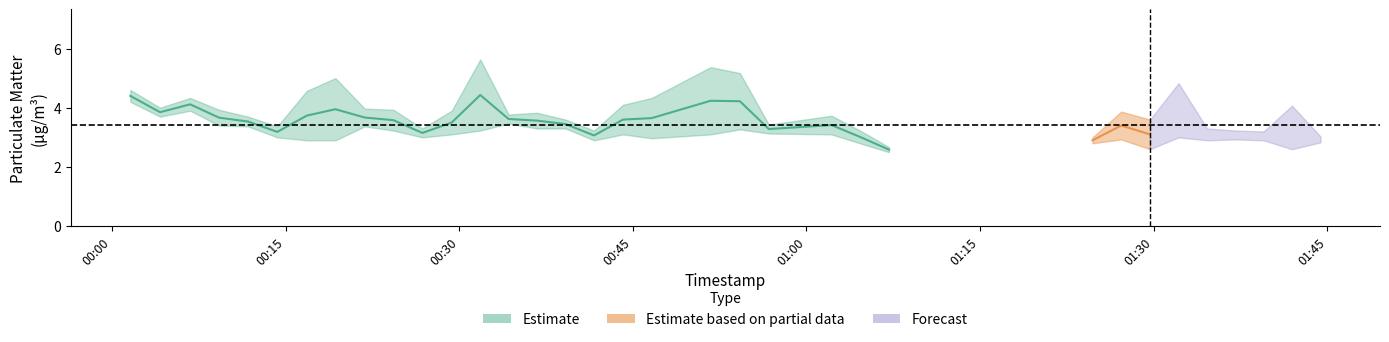

What is the value of the P1 point at the 34th from the left?

3.6